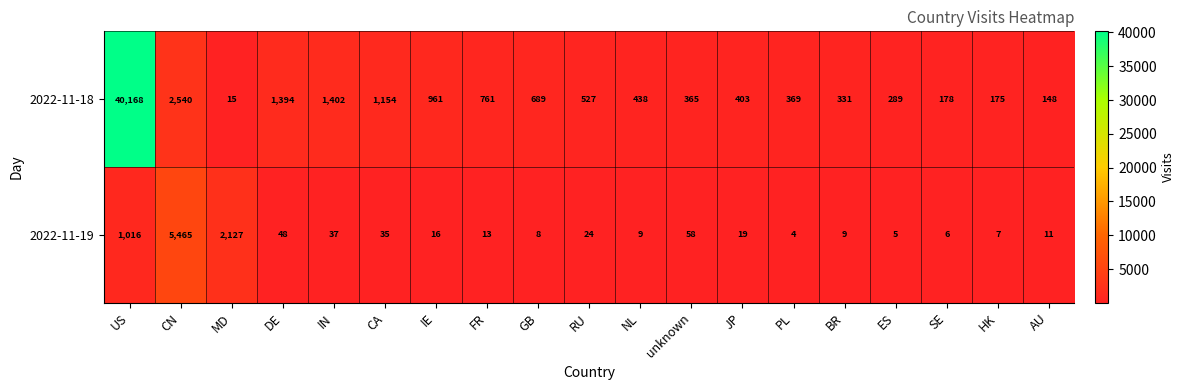

Which series has the largest total across all categories?

2022-11-18